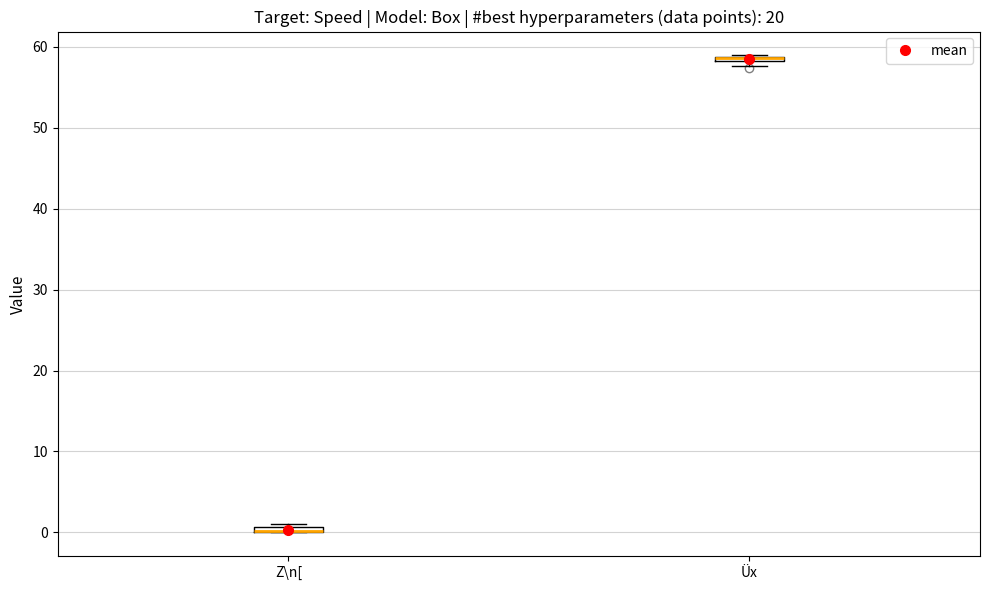

Where is the lower edge of the box for Z\n[ on the y-axis? The values are not printed on the chart, so give them approximately, as read against the axis.

0